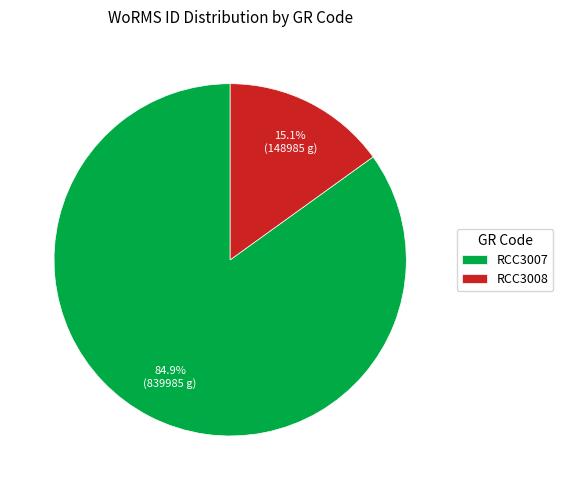

Rank the categories by value from highest to lowest.

RCC3007, RCC3008